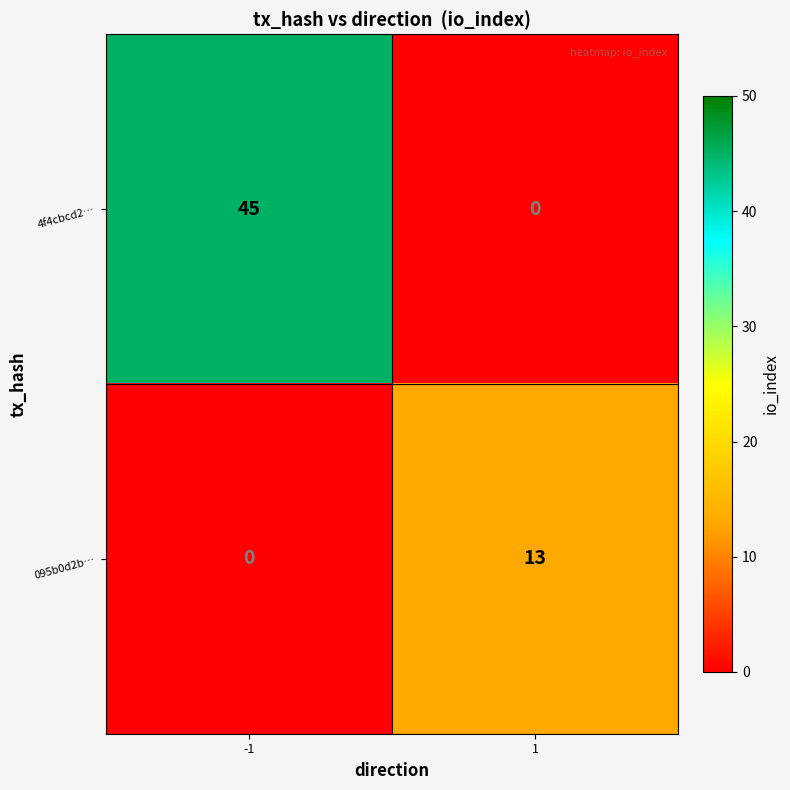

What is the maximum value shown in the chart?

45